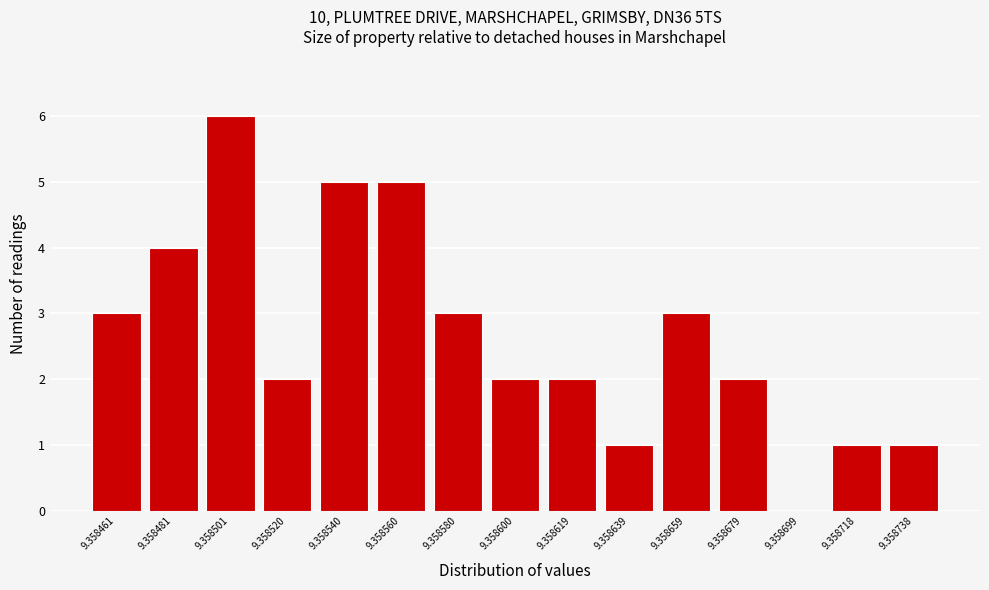

Reading right to left, what are all the values shown in this chart?

9.358738=1	9.358718=1	9.358699=0	9.358679=2	9.358659=3	9.358639=1	9.358619=2	9.358600=2	9.358580=3	9.358560=5	9.358540=5	9.358520=2	9.358501=6	9.358481=4	9.358461=3